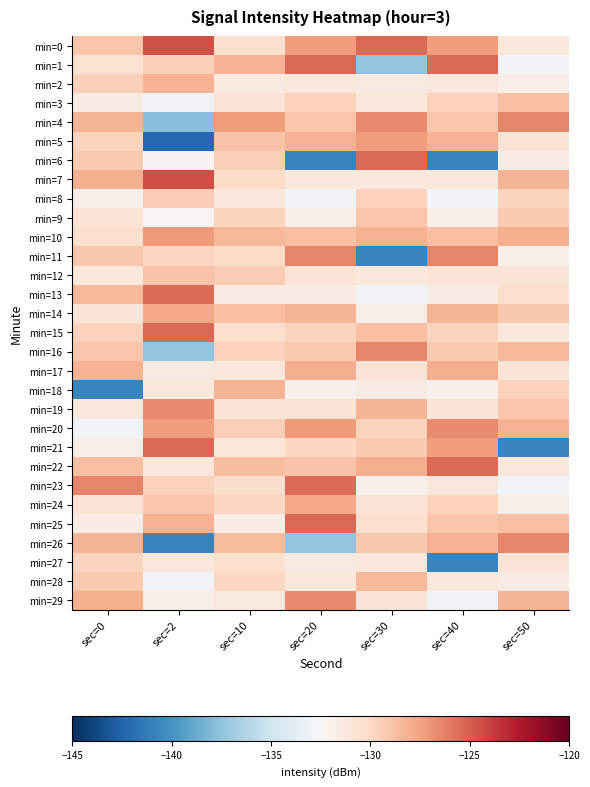

Rank the series by their maximum value, from highest to lowest.

min=7, min=0, min=1, min=6, min=21, min=22, min=15, min=25, min=13, min=23, min=4, min=11, min=16, min=26, min=19, min=20, min=29, min=10, min=5, min=14, min=24, min=17, min=2, min=18, min=28, min=3, min=12, min=9, min=8, min=27